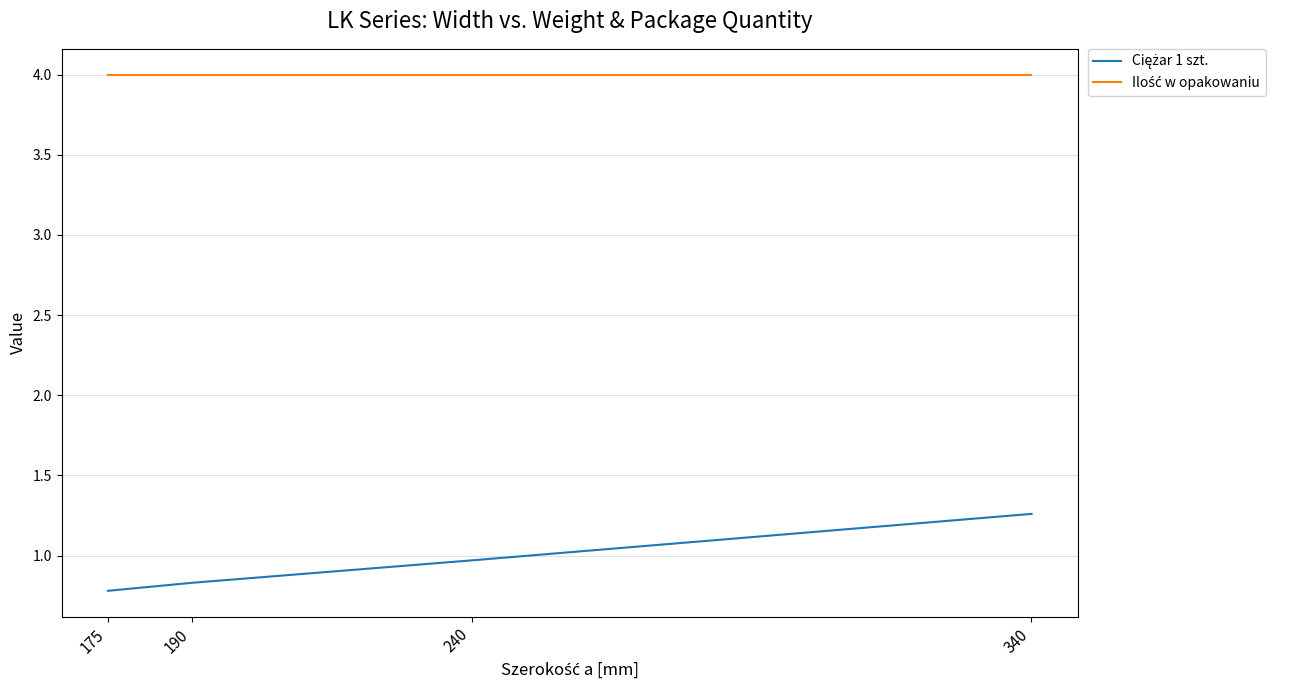

What is the spread (max minus min) of values at 240?

3.0